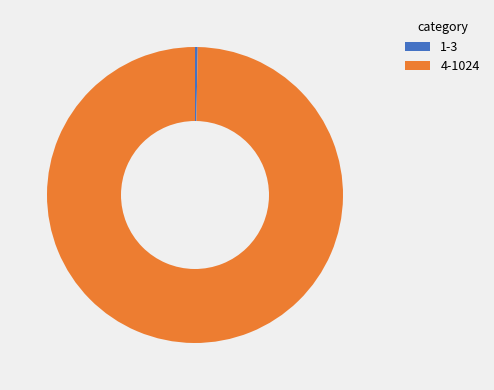

Rank the categories by value from lowest to highest.

1-3, 4-1024